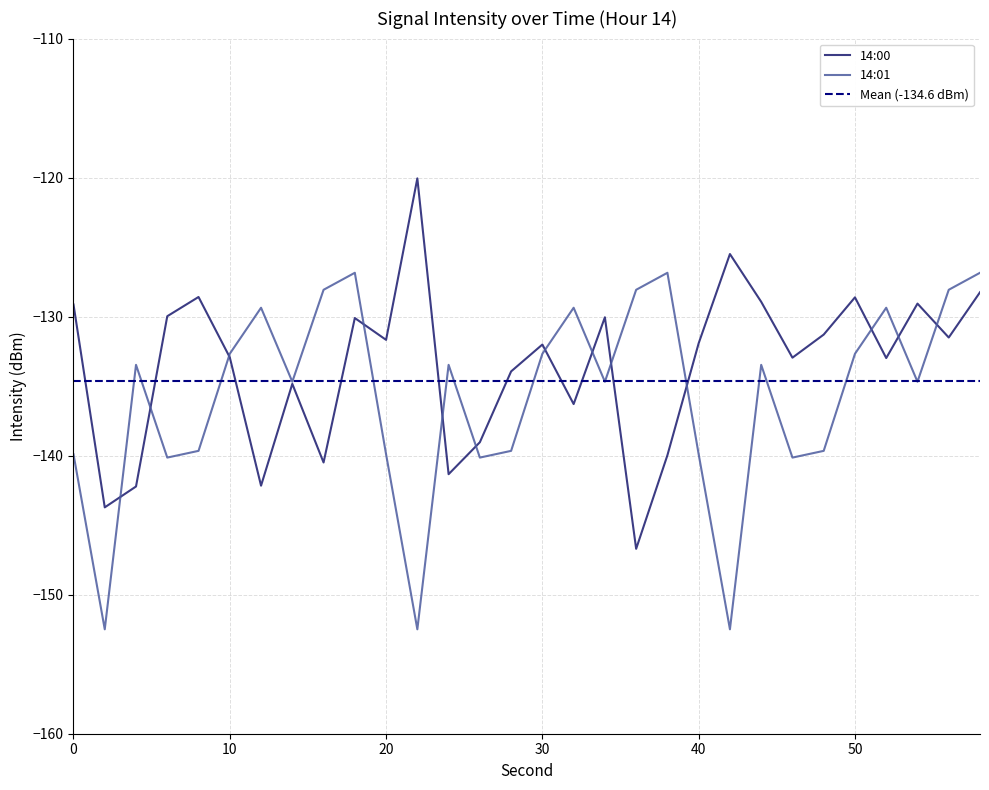

What is the total value across all series at 12?

-271.5